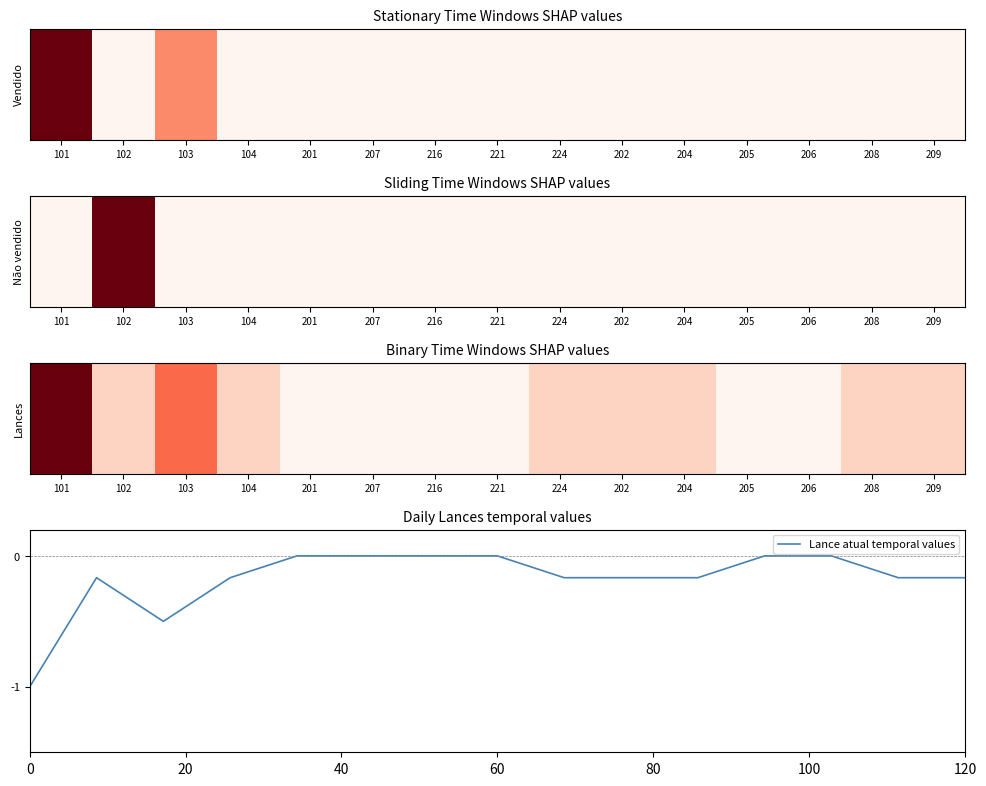

What is the minimum value shown in the chart?

-1.0